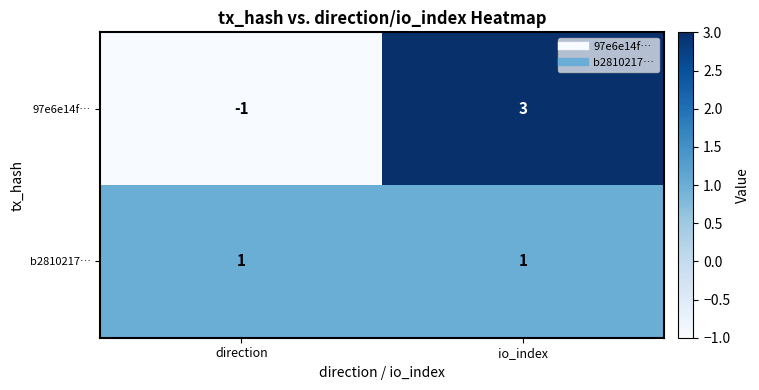

At which label is 97e6e14f… closest to 1?

direction